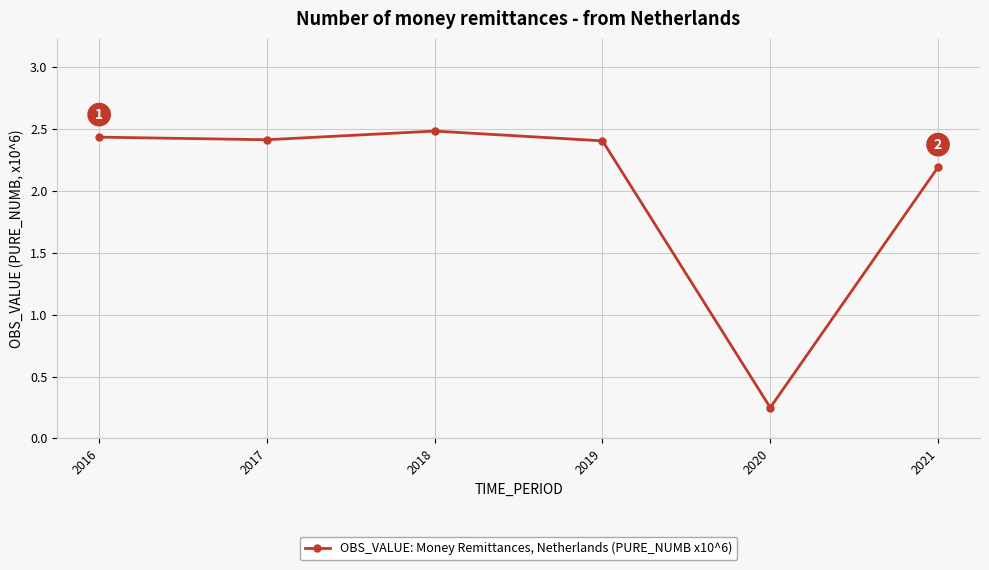

Does the chart have visible grid lines?

Yes